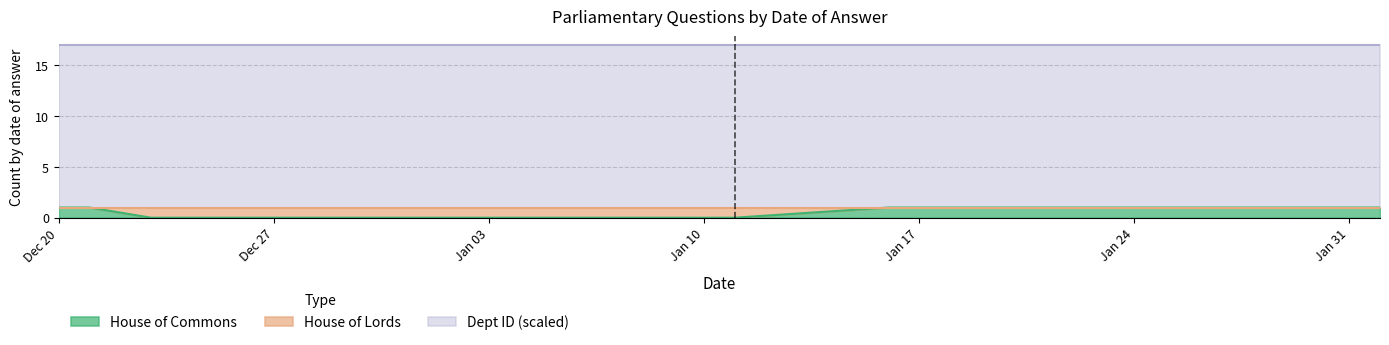

Between 2017-01-04 and 2017-02-01, which series saw the biggest shift?

House of Commons